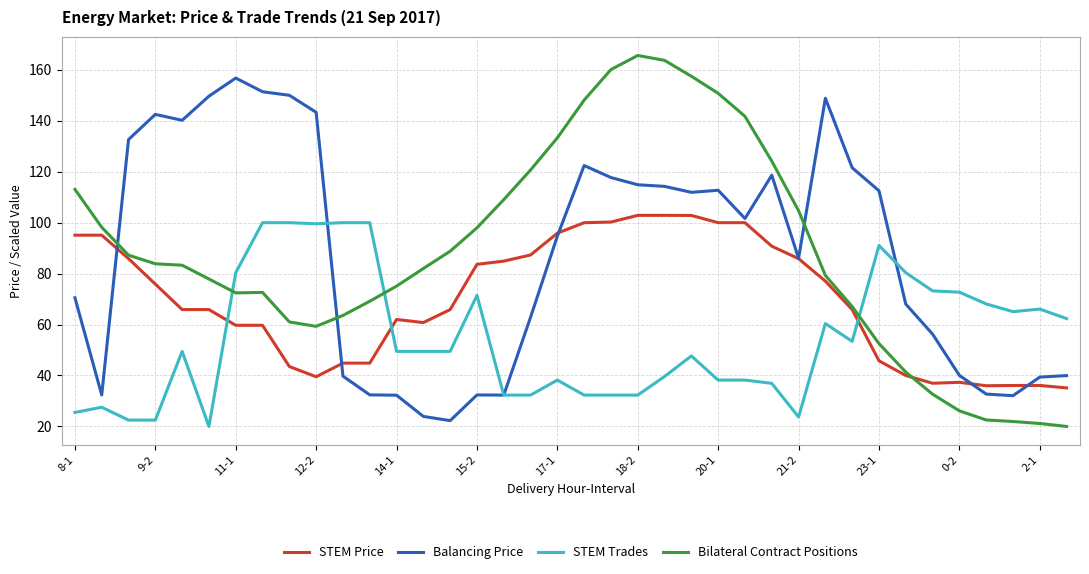

Which series ends up on top after the final intersection of STEM Trades and STEM Price?

STEM Trades